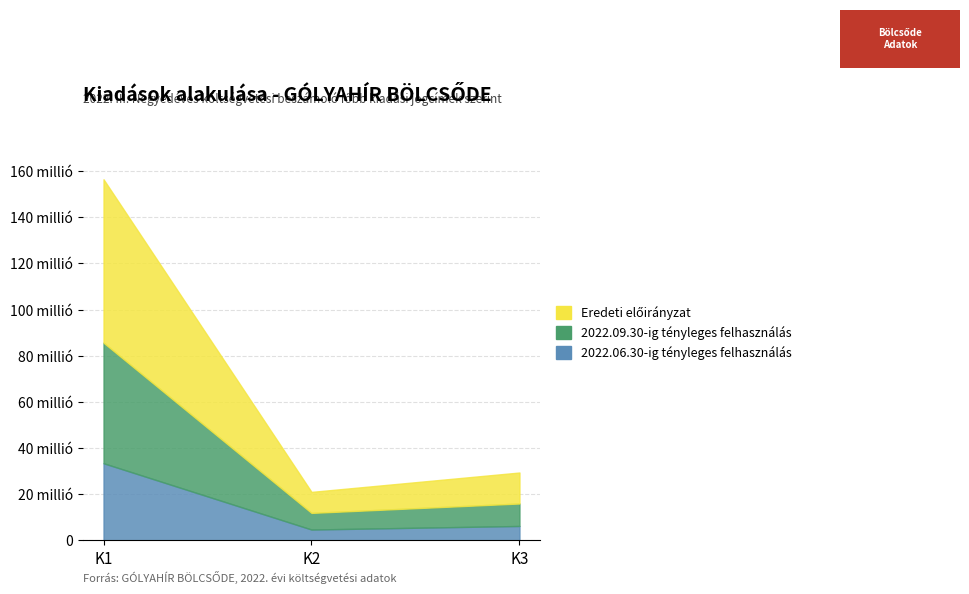

How many data points in 2022.06.30-ig tényleges felhasználás are less than 6261679?

1